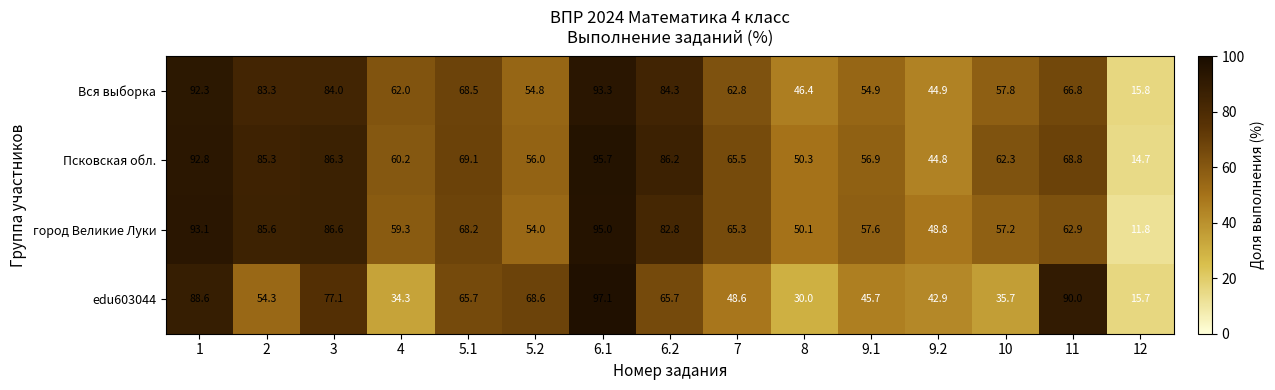

At how many categories does at least one series exceed 44?

14